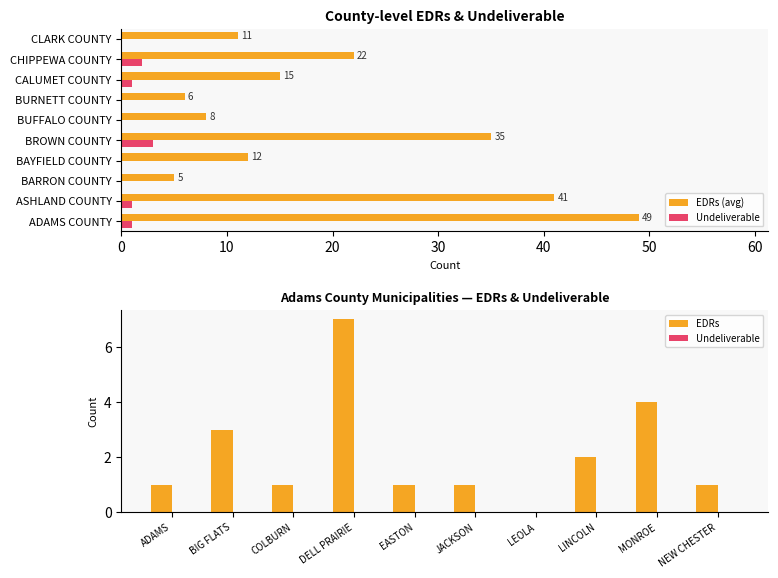

What is the approximate value of EDRs at BIG FLATS?

3